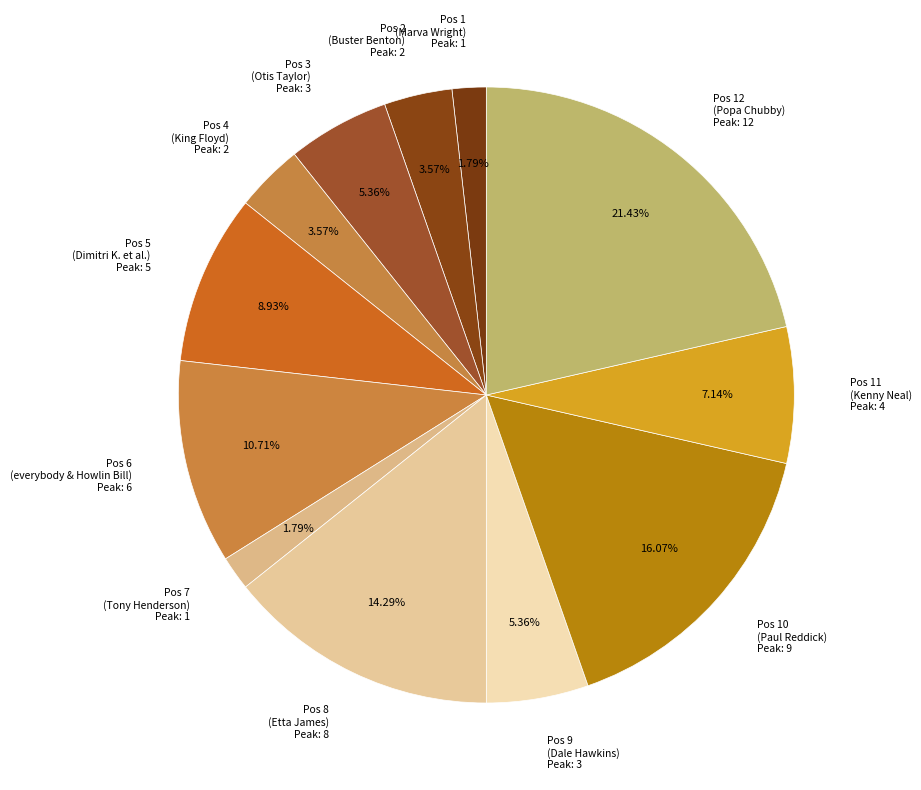

How many segments does this pie chart have?

12